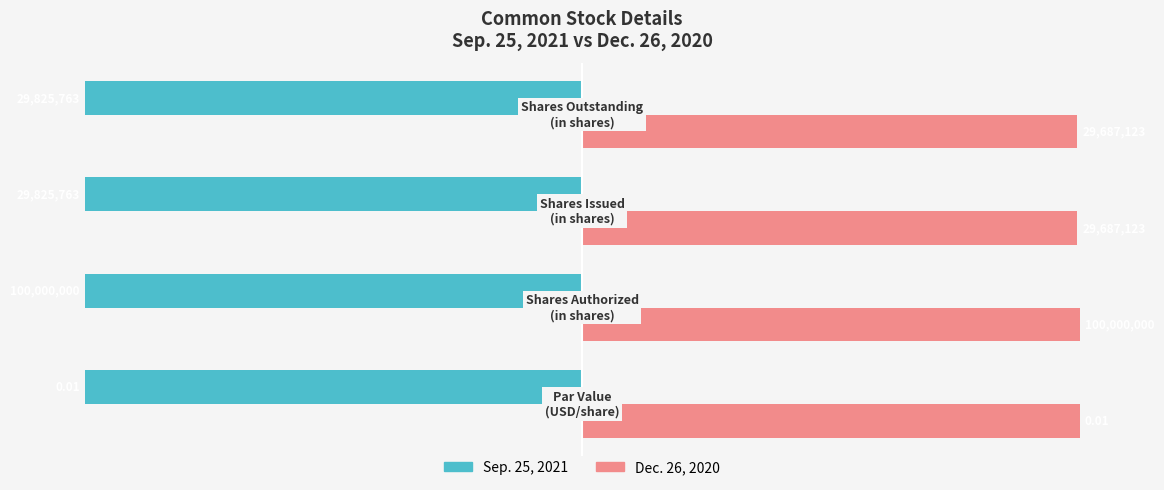

What are all the series names shown in the legend?

Sep. 25, 2021, Dec. 26, 2020